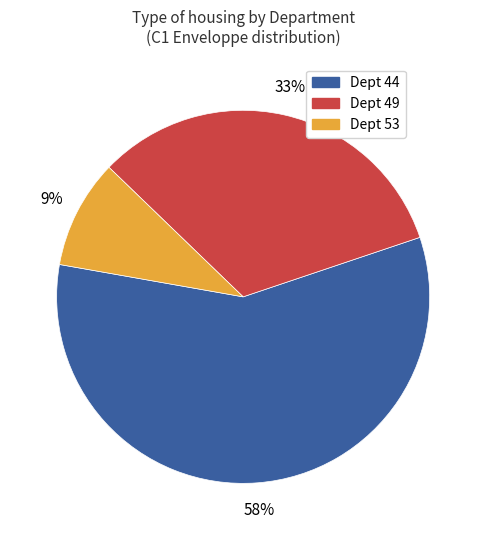

To the nearest percent, what percentage of the pie is Dept 44?

58%